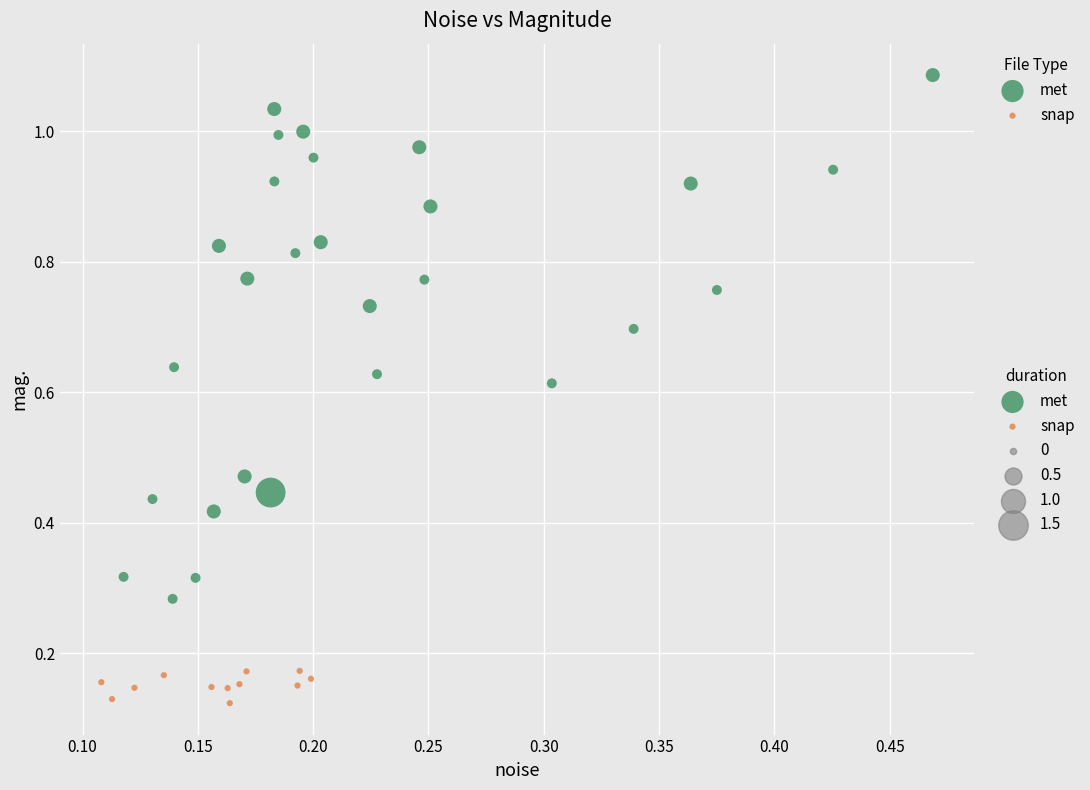

Which series has the largest Y range (max minus min)?

met